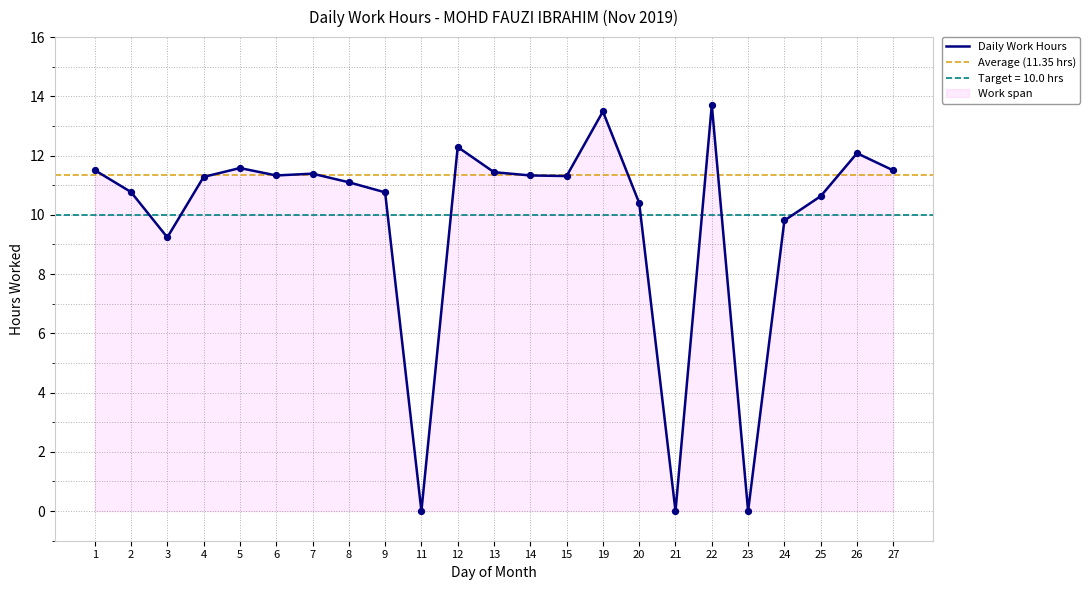

What is the change in value from 12 to 21?

-12.3